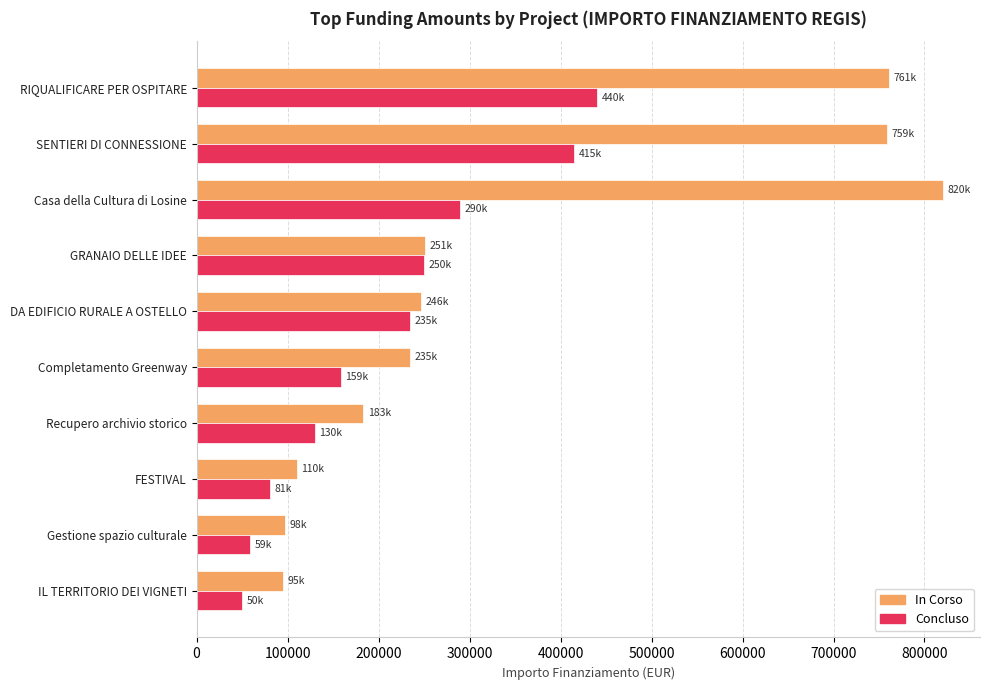

List the series in order of their peak value, highest first.

In Corso, Concluso